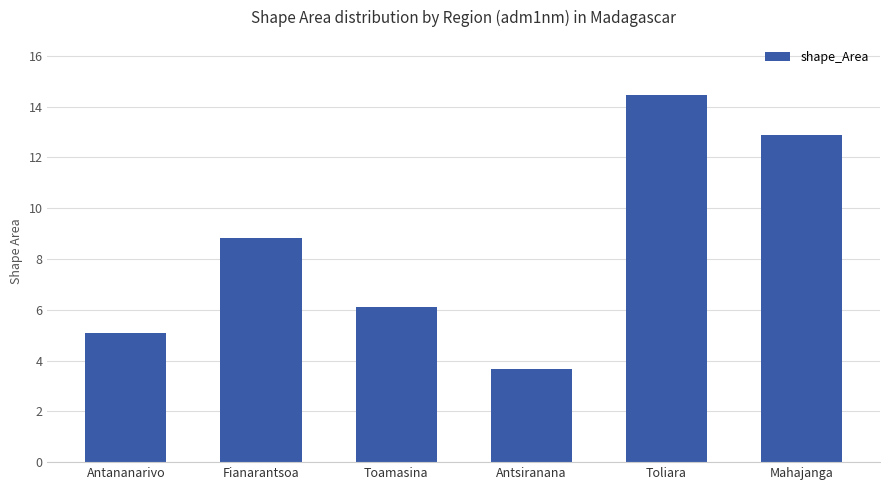

Reading left to right, list all the values displayed in this chart.

5.1	8.8	6.1	3.7	14.5	12.9